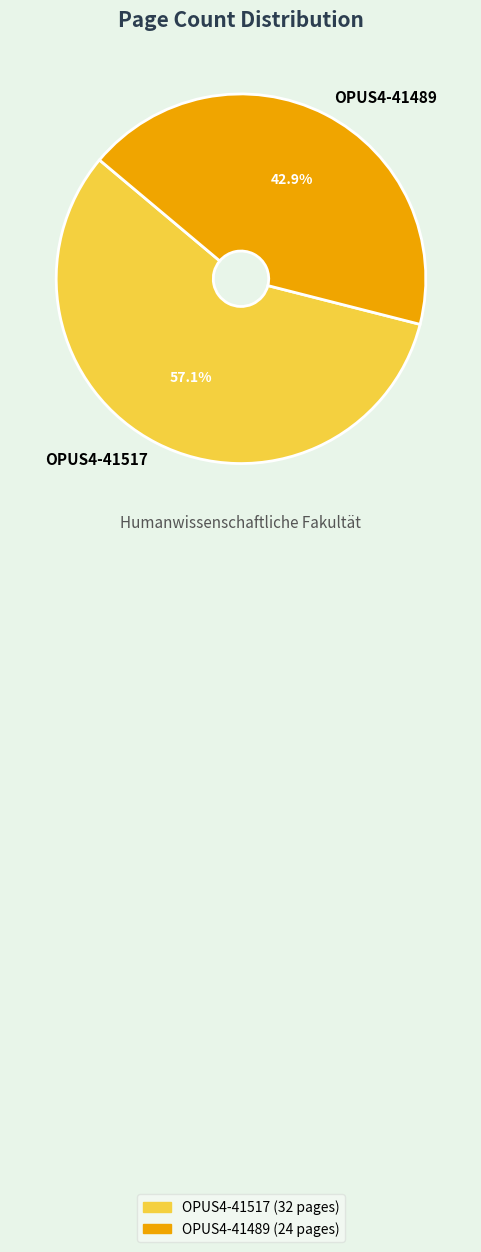

To the nearest percent, what is the average slice percentage?

50%